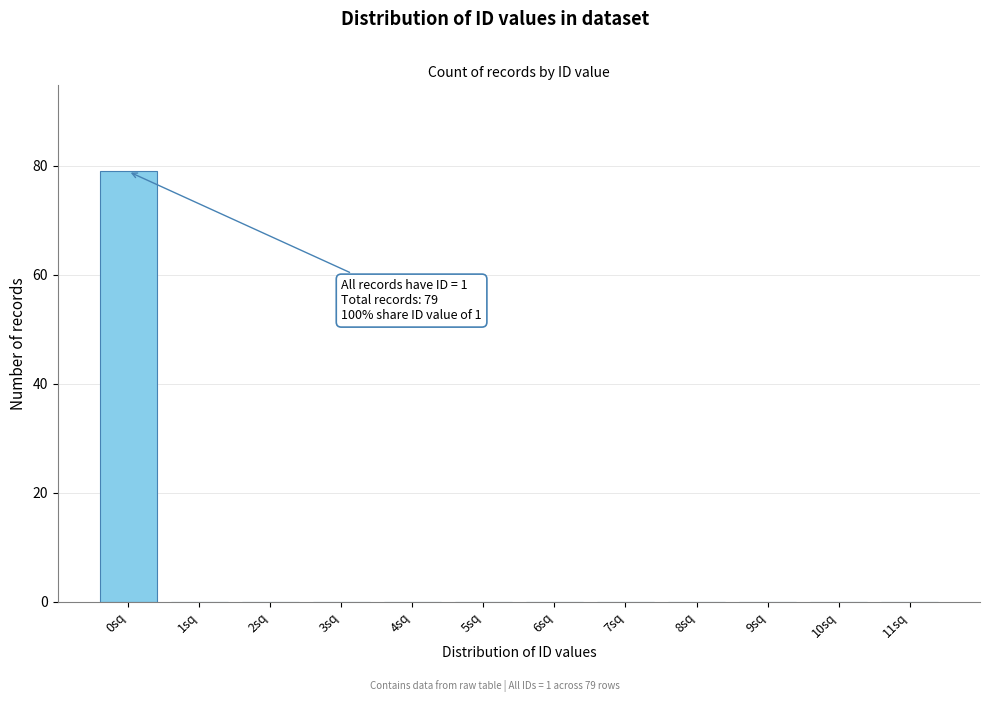

Reading left to right, extract all data points from this chart.

0sq=79	1sq=0	2sq=0	3sq=0	4sq=0	5sq=0	6sq=0	7sq=0	8sq=0	9sq=0	10sq=0	11sq=0